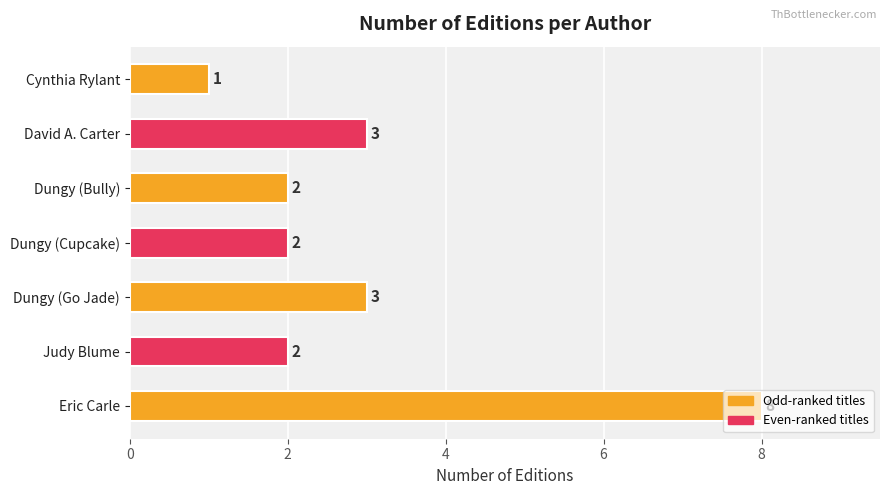

How many bars are there in total?

7